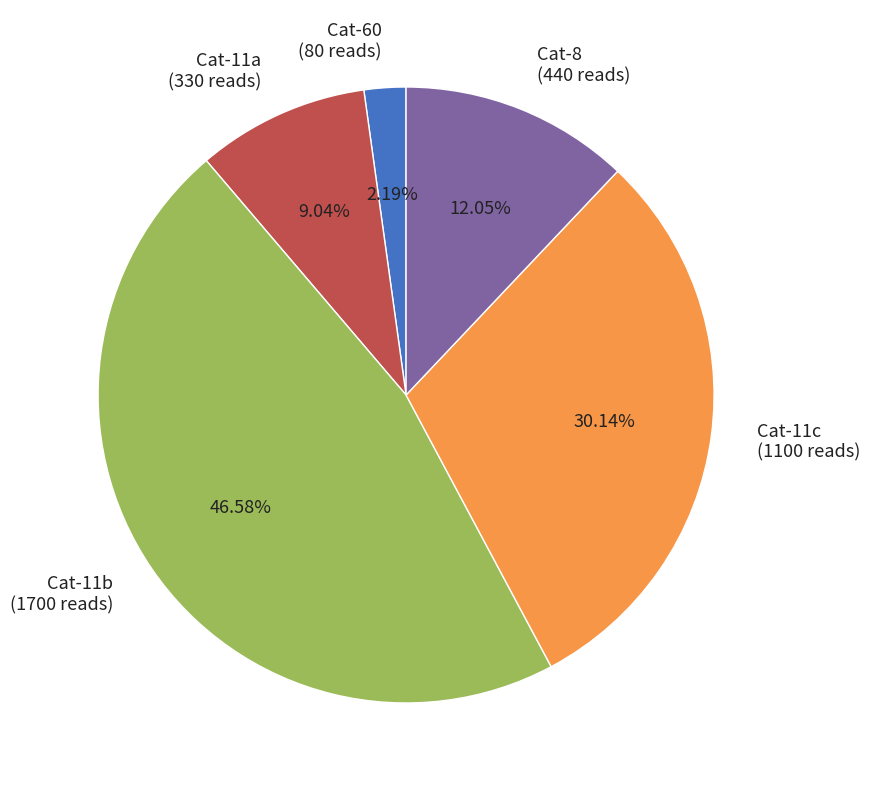

Rank the categories by value from highest to lowest.

Cat-11b (1700 reads), Cat-11c (1100 reads), Cat-8 (440 reads), Cat-11a (330 reads), Cat-60 (80 reads)